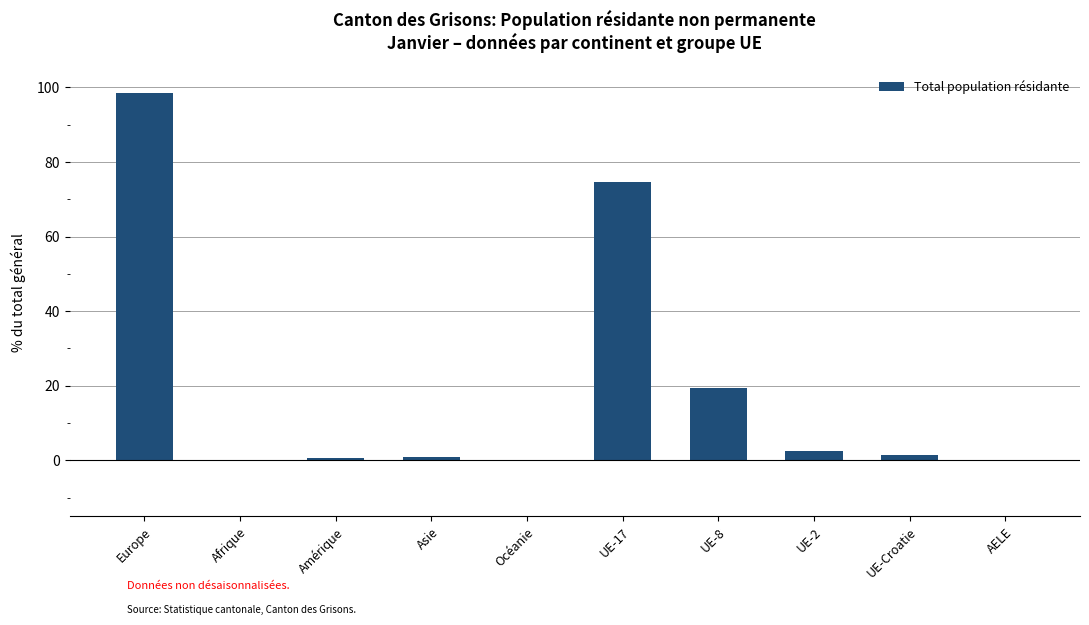

Where does the data first go above 1?

Europe